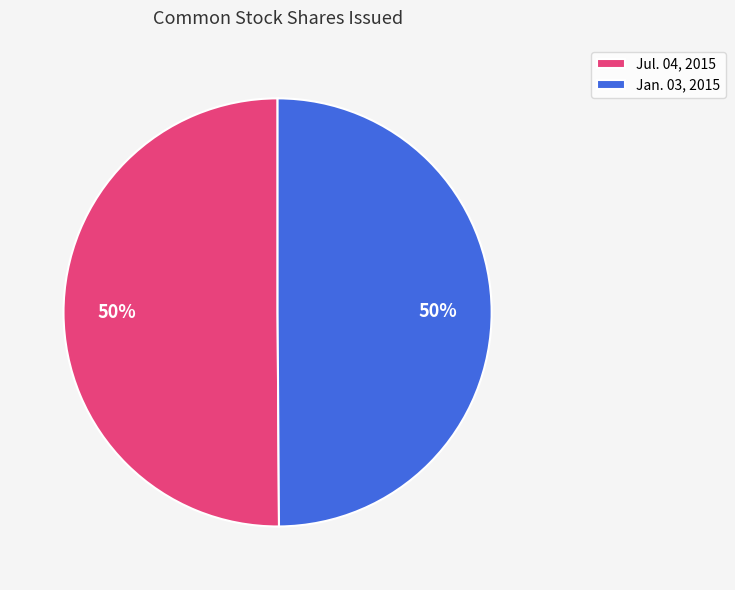

The Jul. 04, 2015 slice represents 56% of the pie. True or false?

False